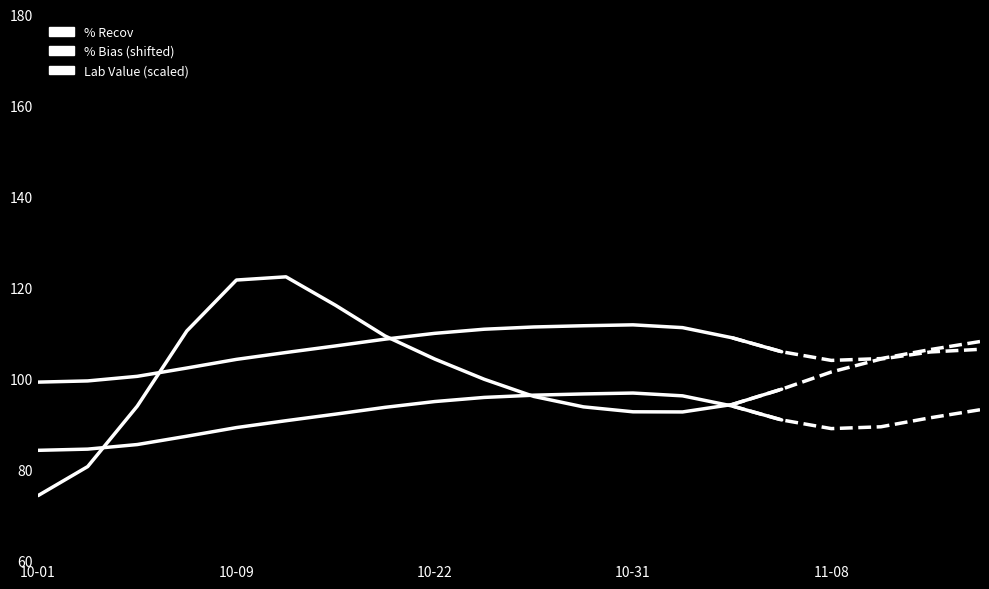

True or false: Lab Value (scaled) has a value of 218.3 at 10-09.

False